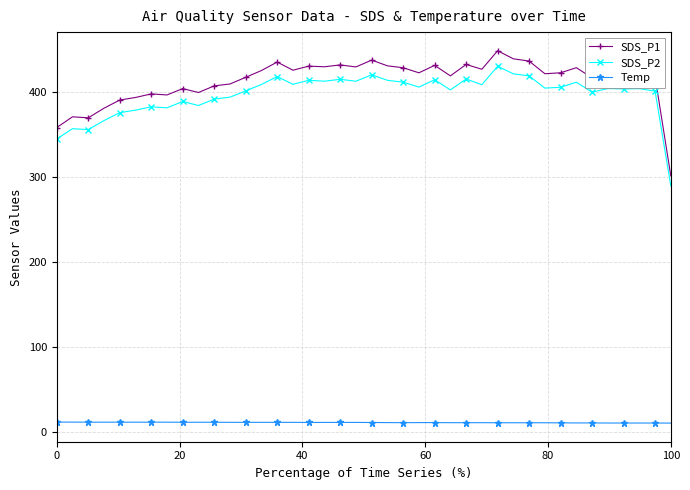

At how many categories does at least one series exceed 17?

40